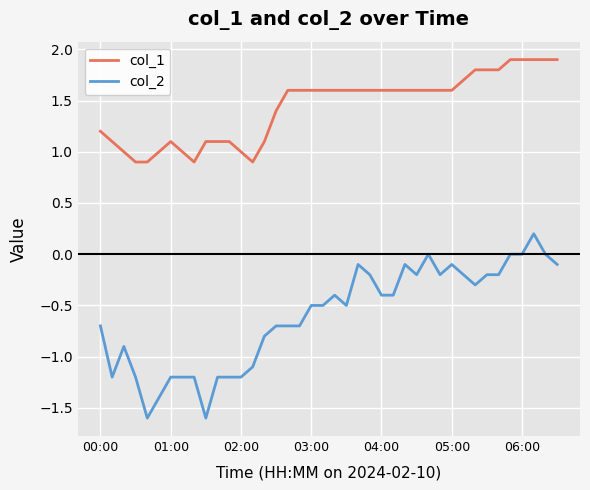

List the series in order of their overall mean, lowest first.

col_2, col_1